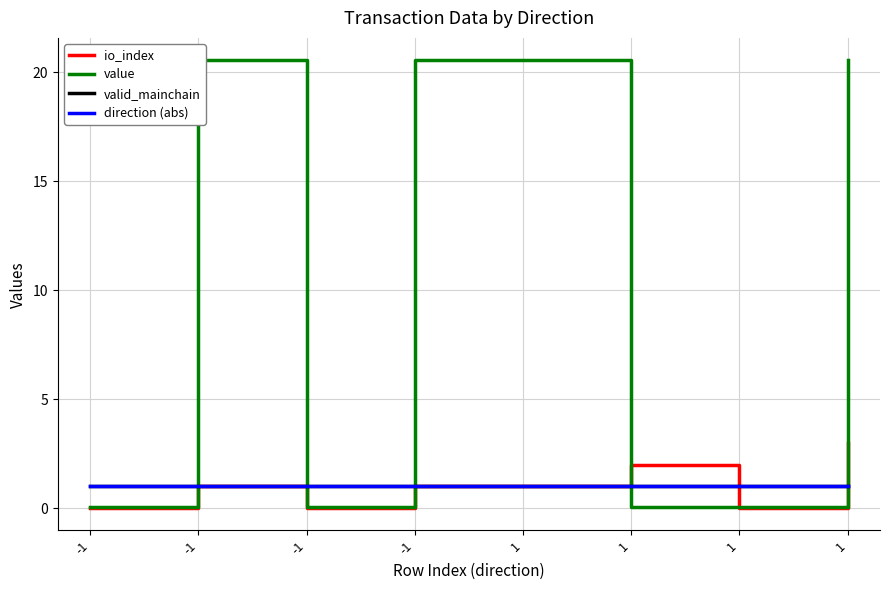

What is the approximate value of value at 1?

20.6